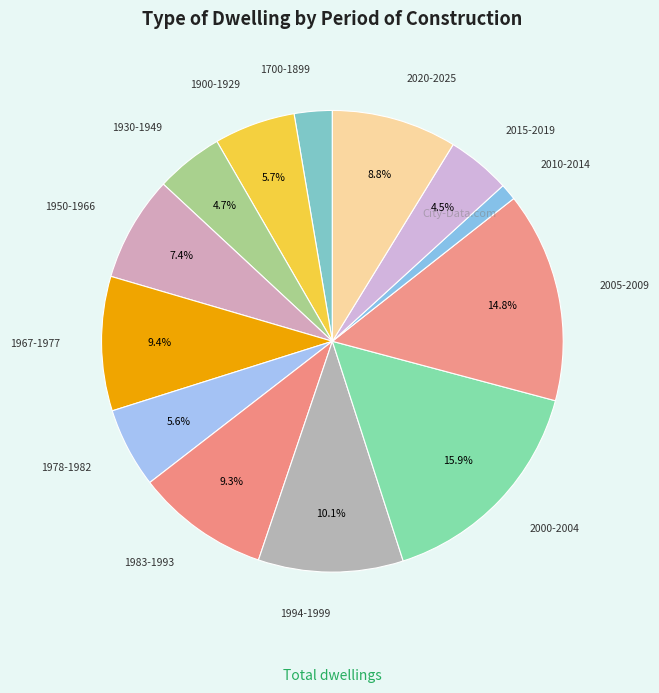

How many segments does this pie chart have?

13